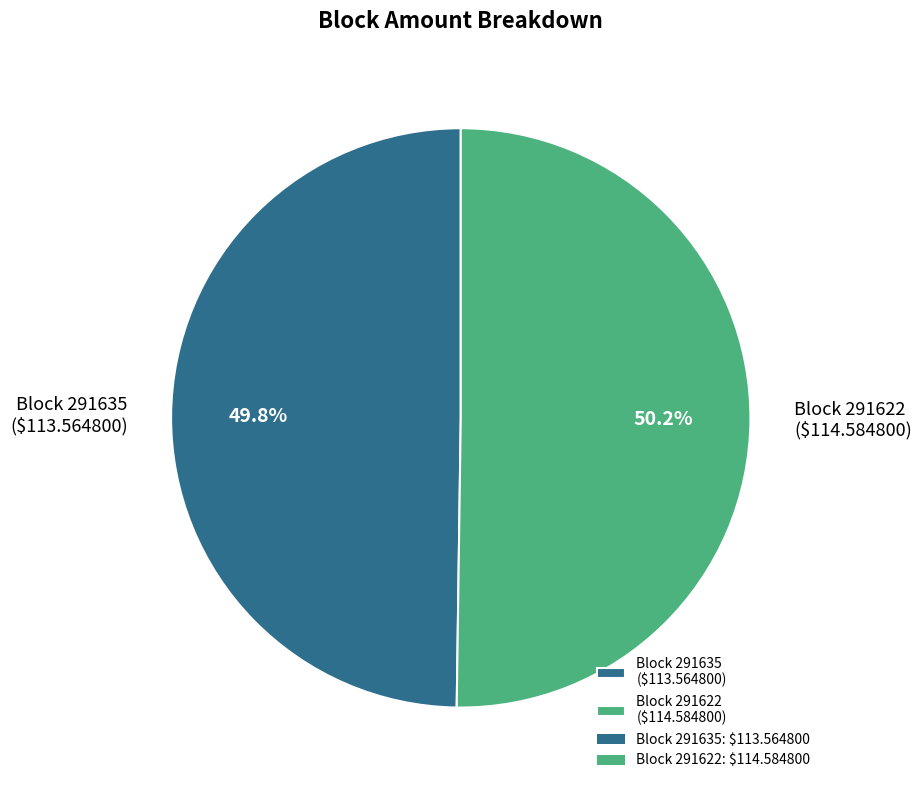

How much of the chart is everything except Block 291635 ($113.564800)?

50.2%